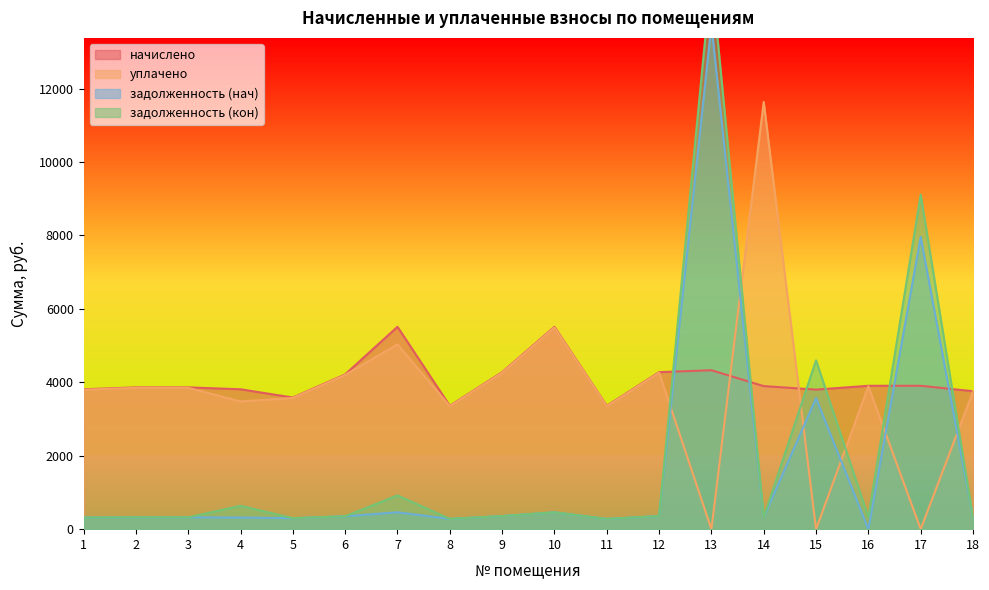

The задолженность (кон) series shows 15110.8 at 13. True or false?

True